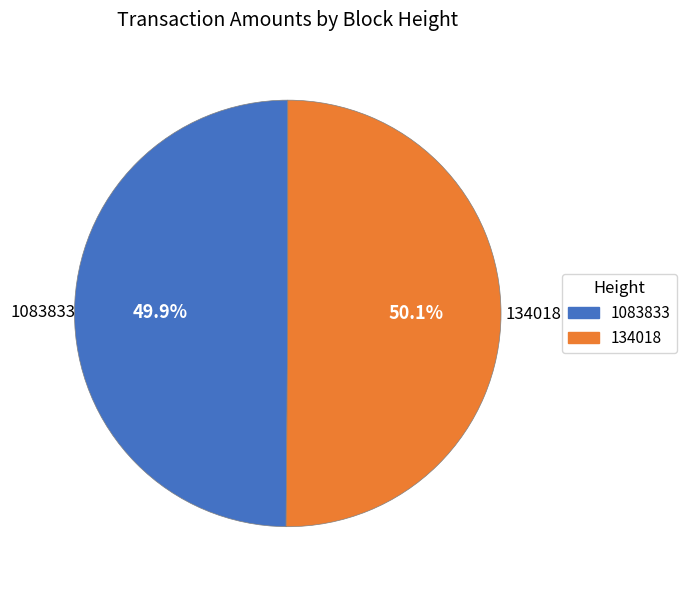

Is there any slice that represents more than half of the pie?

Yes